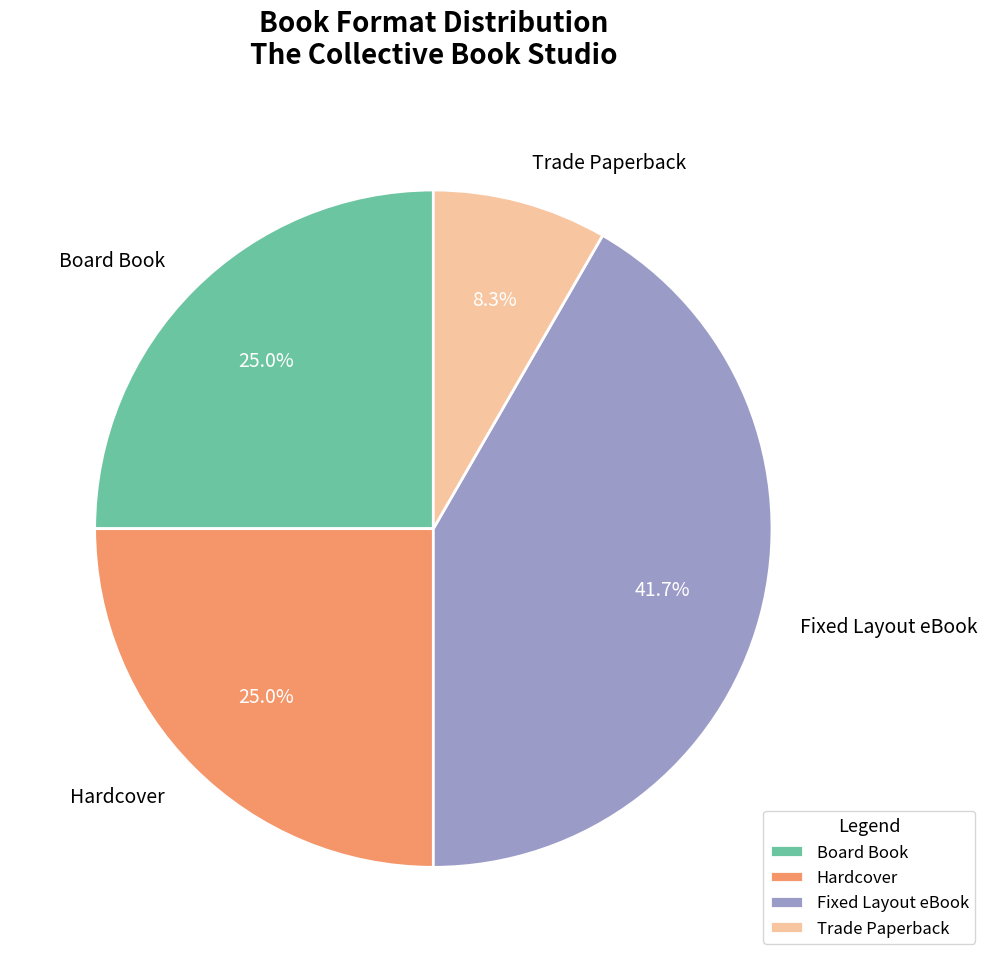

Is there any slice that represents more than half of the pie?

No